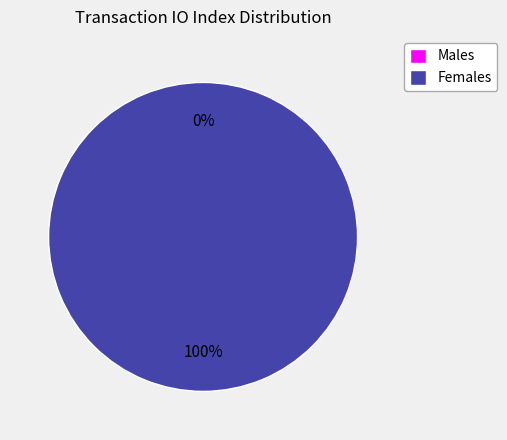

True or false: Ticket (direction=-1) accounts for 7% of the total.

False